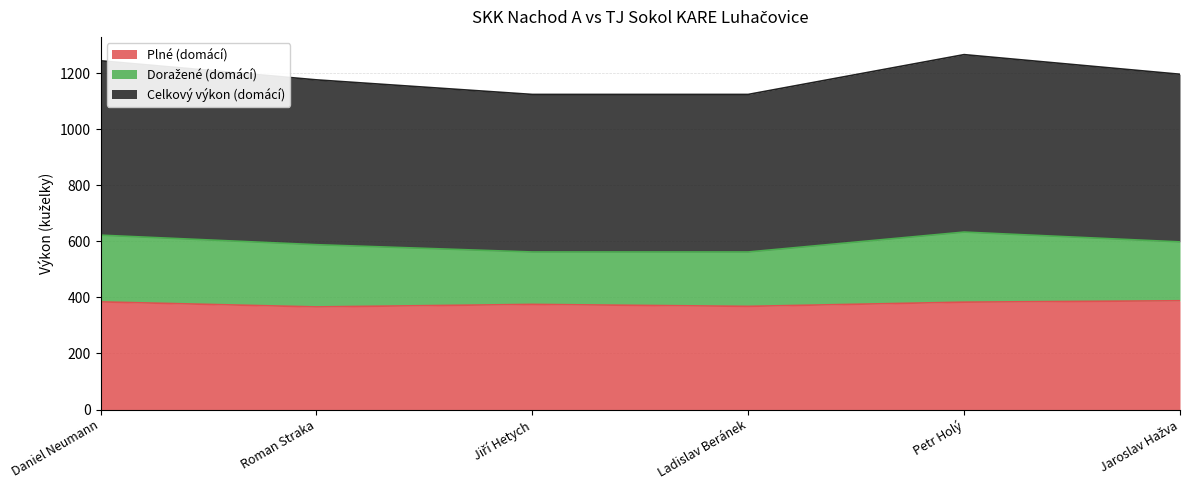

What is the value of the Celkový výkon (domácí) point at the 1st from the left?

622